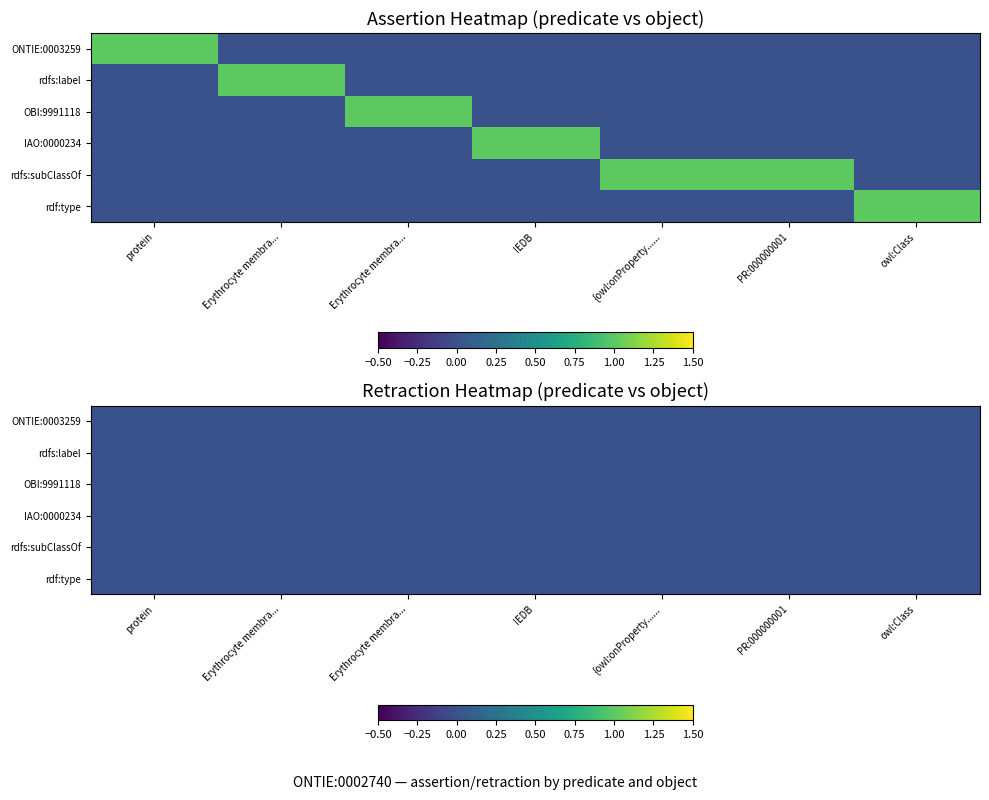

Which series has the largest range (max minus min)?

assertion_values